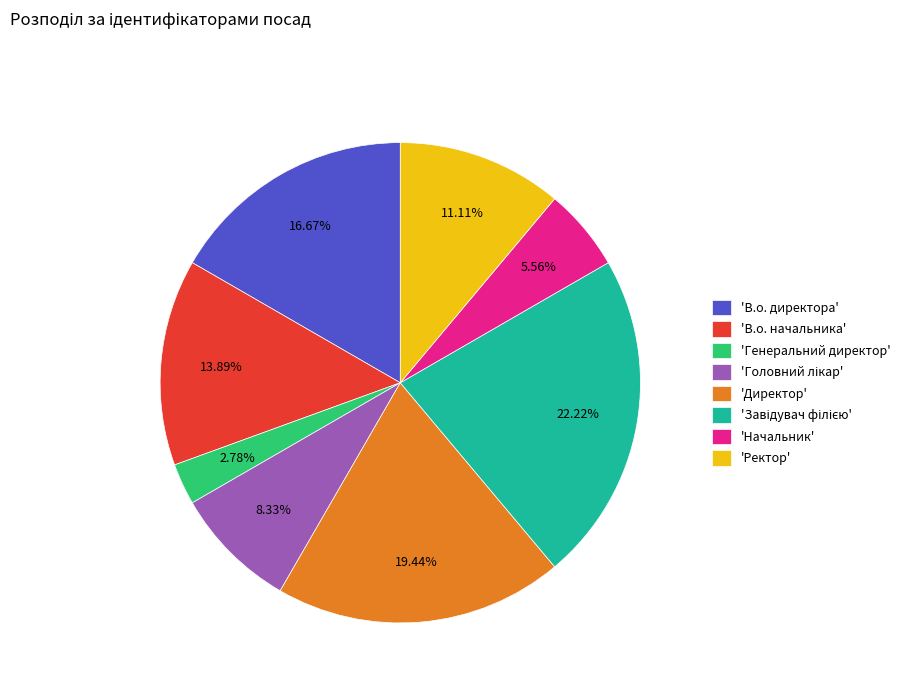

What is the ratio of the value at 'Ректор' to the value at 'Начальник'?

2.0